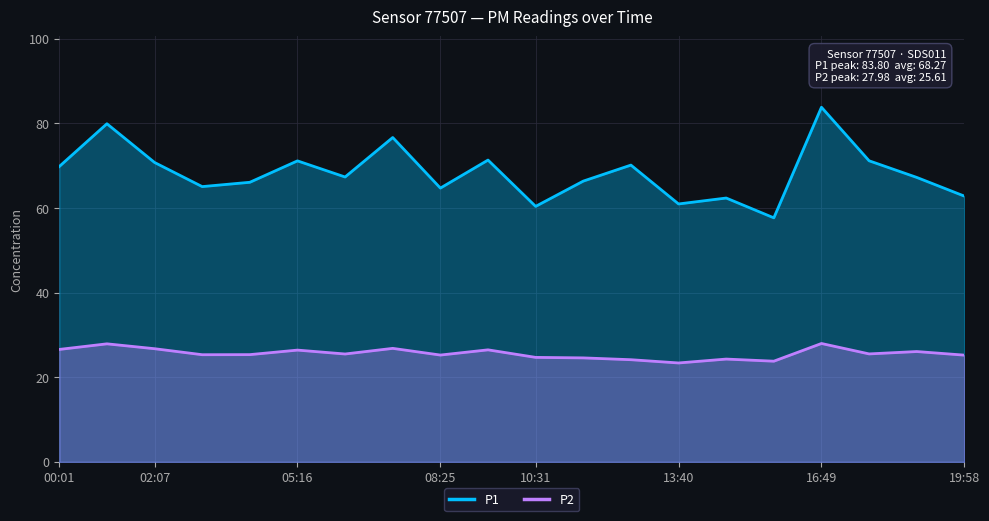

What is the value of the P2 point at the 2nd from the left?

27.9